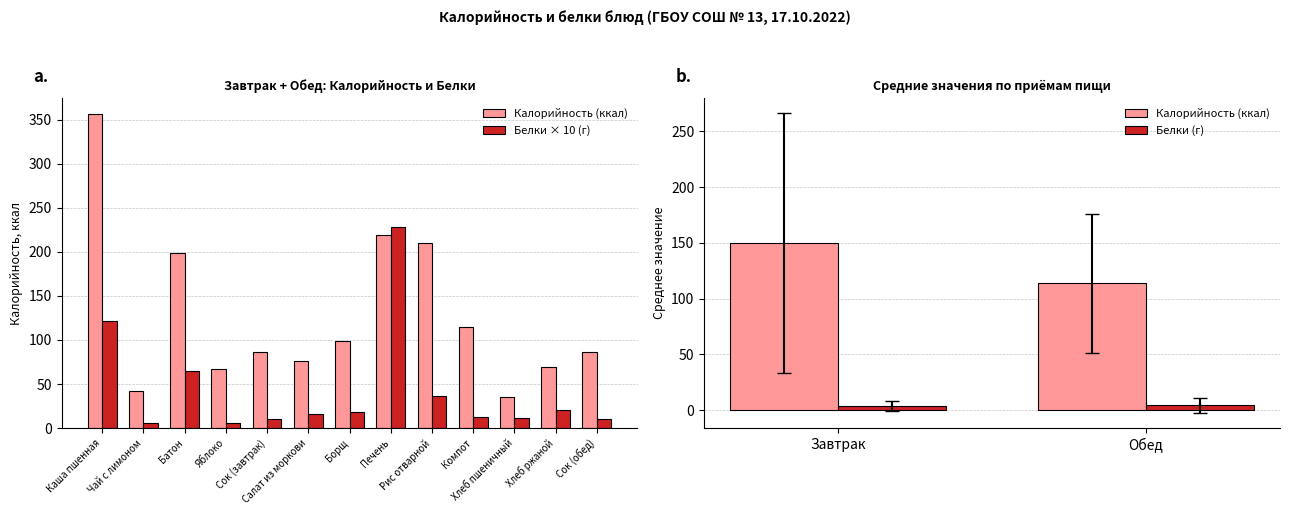

What is the spread (max minus min) of values at Батон?

133.9